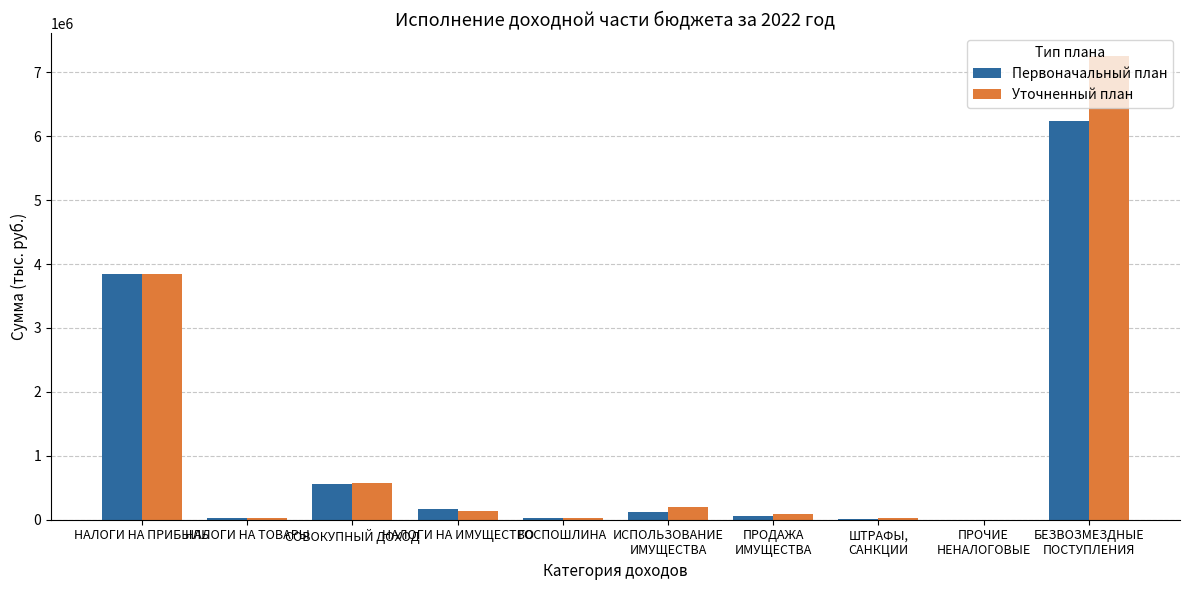

Are the bars horizontal?

No